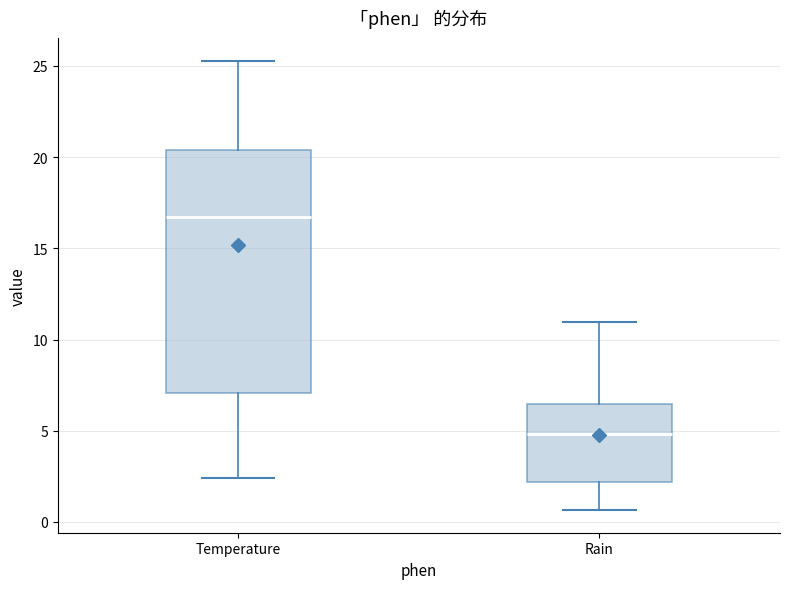

Reading left to right, transcribe this box plot: for each box, give where its median line is, the range the box spans, and where its two whiskers end, as read against the y-axis. The values are not printed on the chart, so give them approximately, as read against the axis.

Temperature: median 16.5, box 7.0 to 20.5, whiskers 2.5 to 25.5
Rain: median 5.0, box 2.0 to 6.5, whiskers 0.5 to 11.0